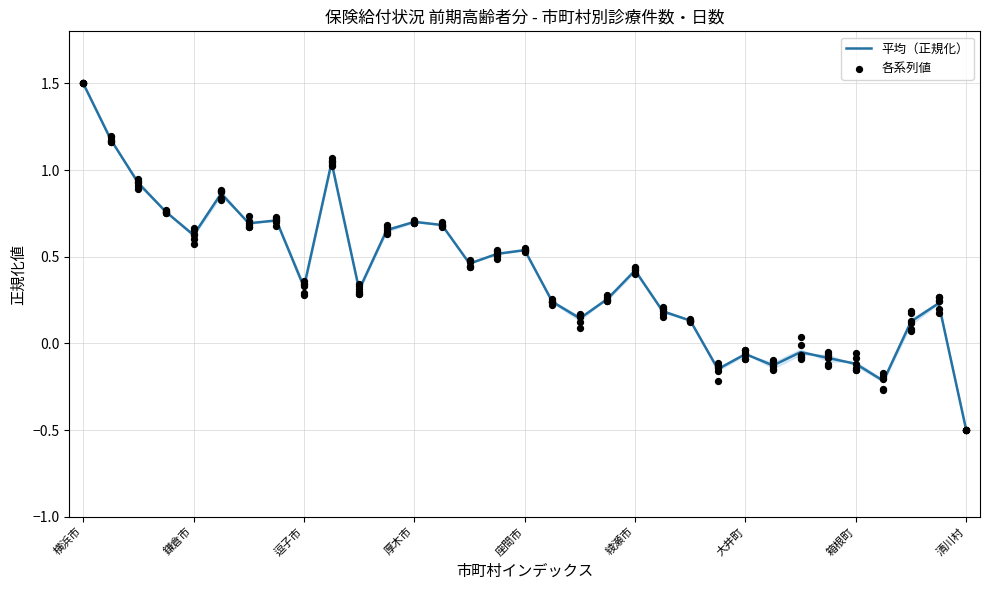

Which series has the largest total across all categories?

各系列値